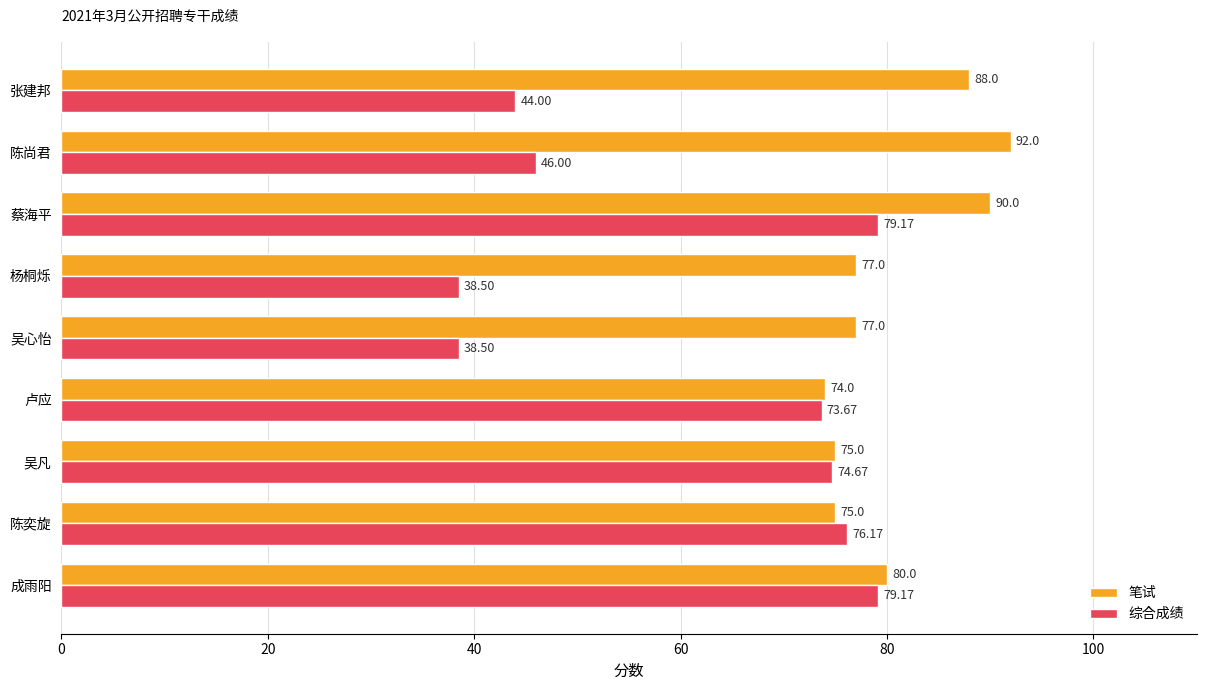

What is the difference between the highest and lowest values at 陈尚君?

46.0